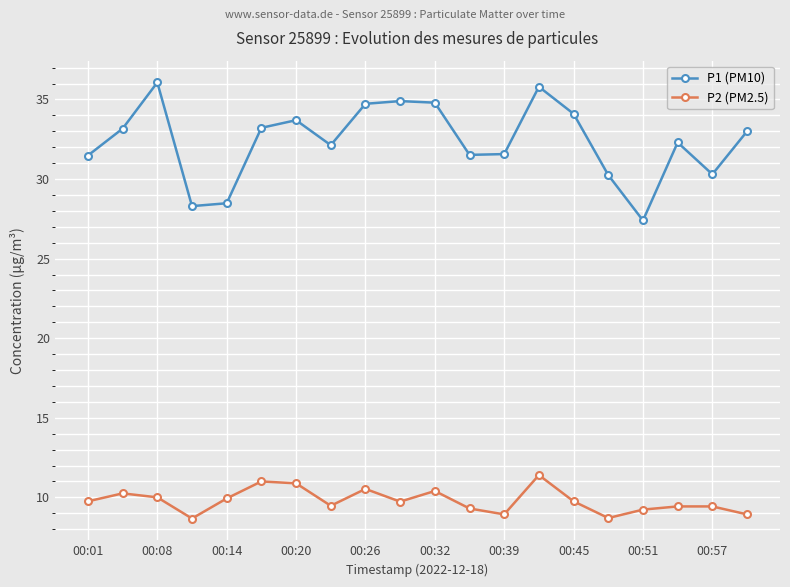

At how many categories does at least one series exceed 12?

20